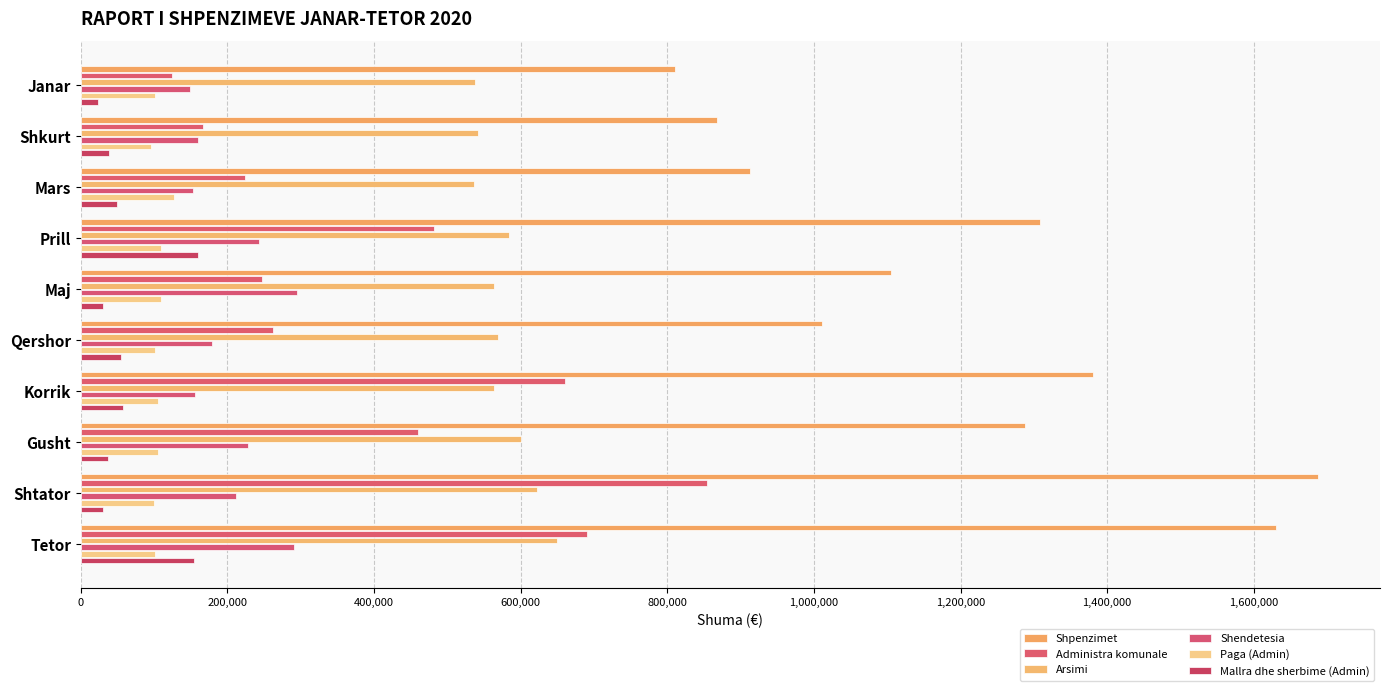

What is the difference between the maximum and minimum values in the Shendetesia series?

146244.7